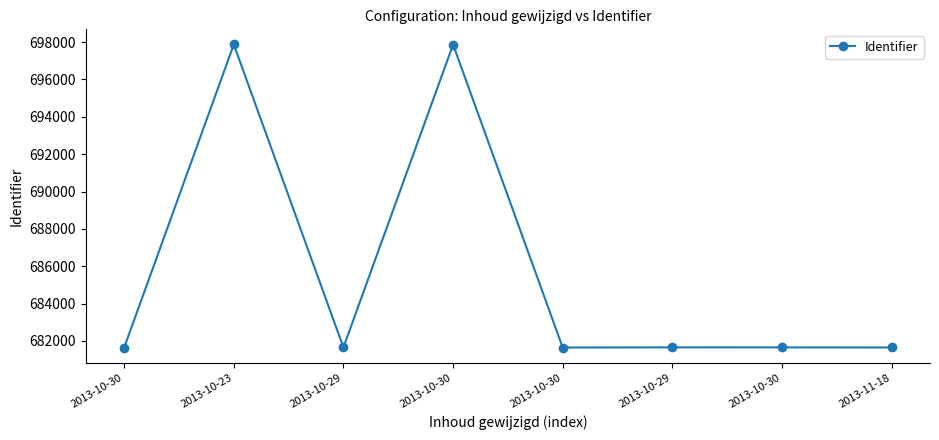

Count the number of categories in the chart.

8